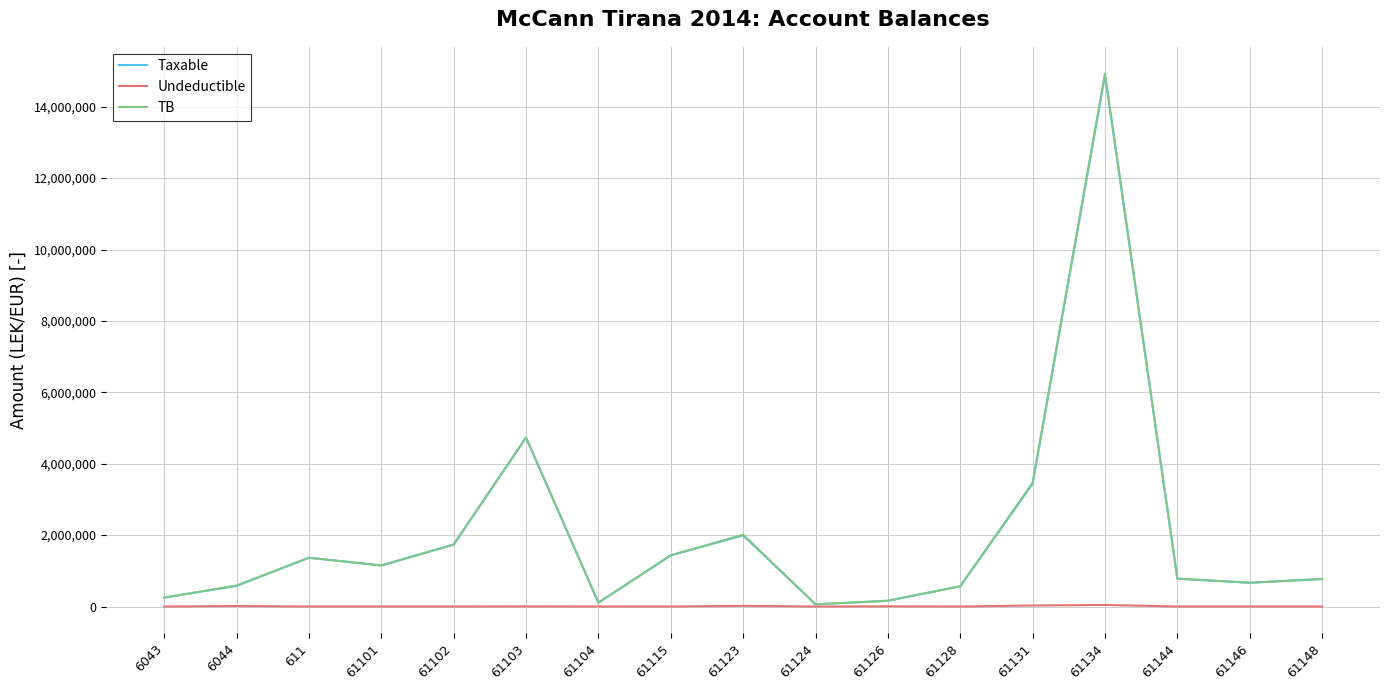

The value of Taxable at 6044 is 575296.9. True or false?

True